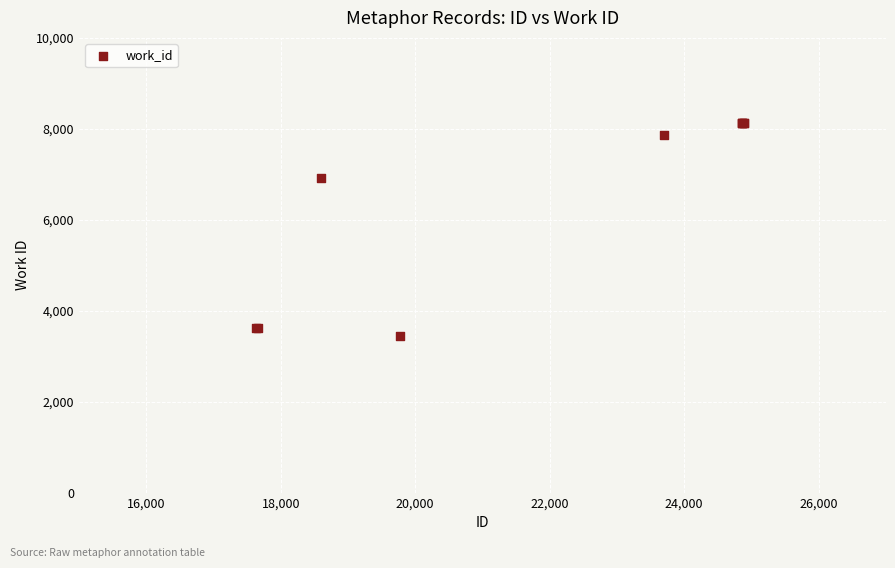

What Y value in the scatter plot is closest to 5789?

6918